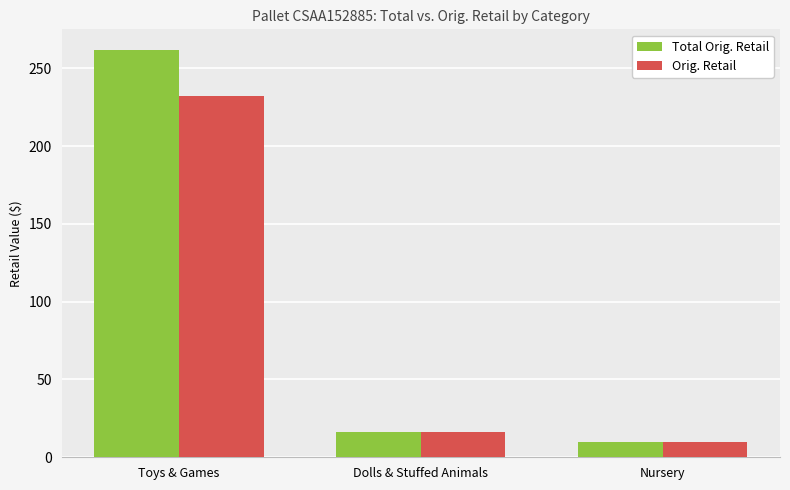

How many groups of bars are there?

3